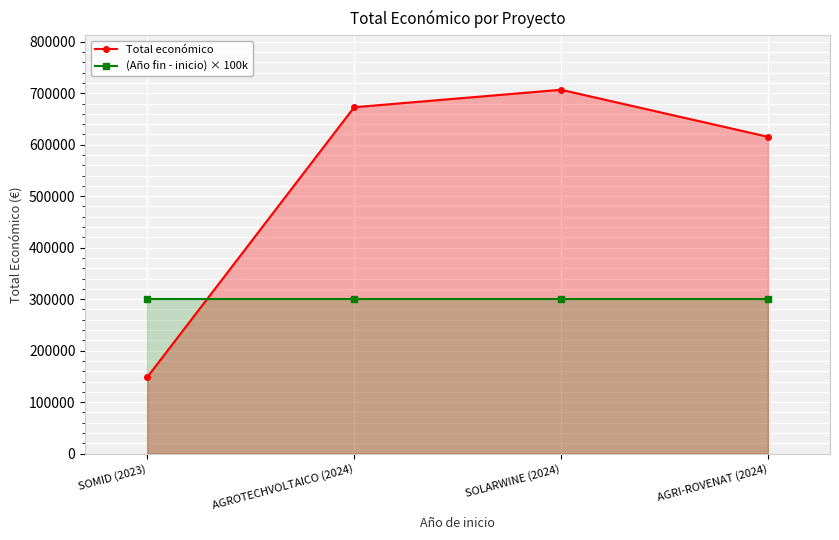

The value of (Año fin - inicio) × 100k at AGROTECHVOLTAICO (2024) is 300000. True or false?

True